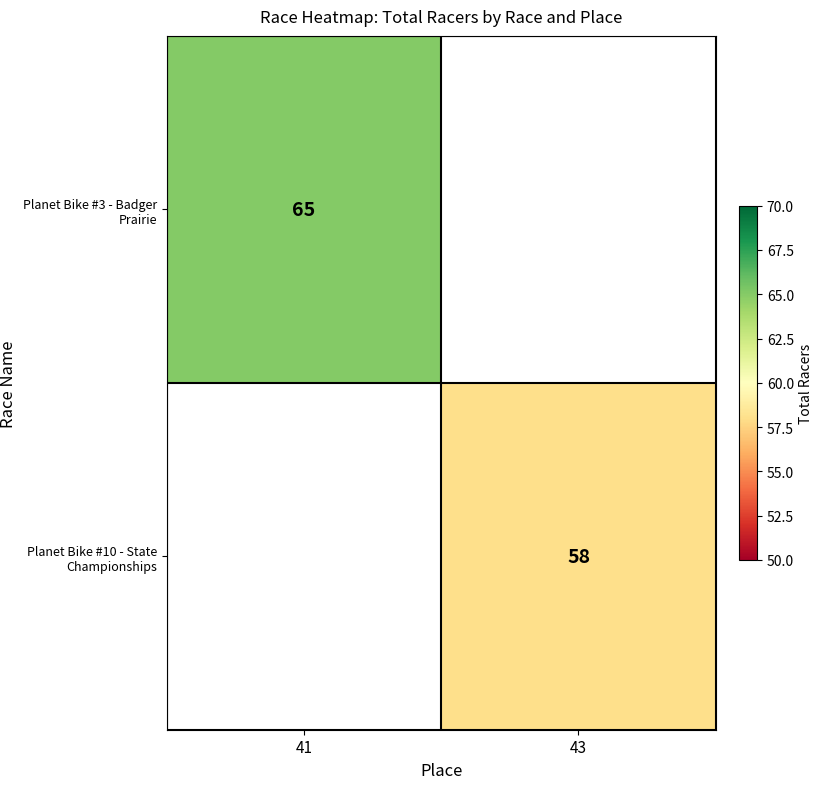

What is the maximum value shown in the chart?

65.0